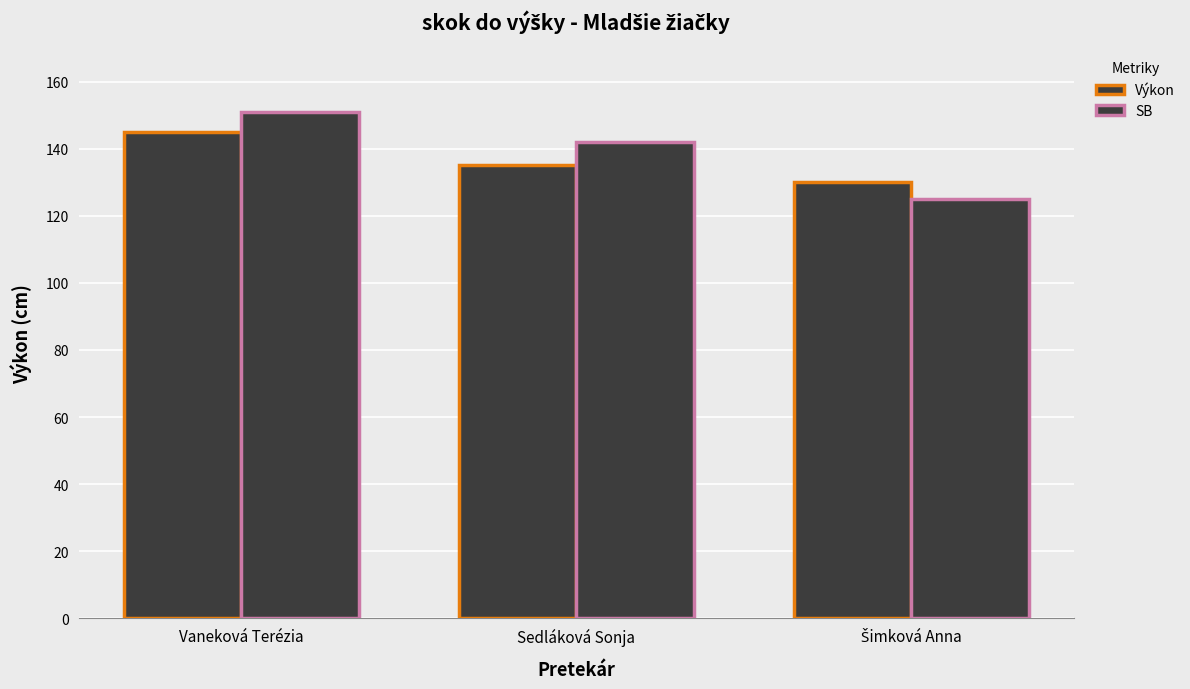

Are the bars grouped side by side (vs. stacked)?

Yes